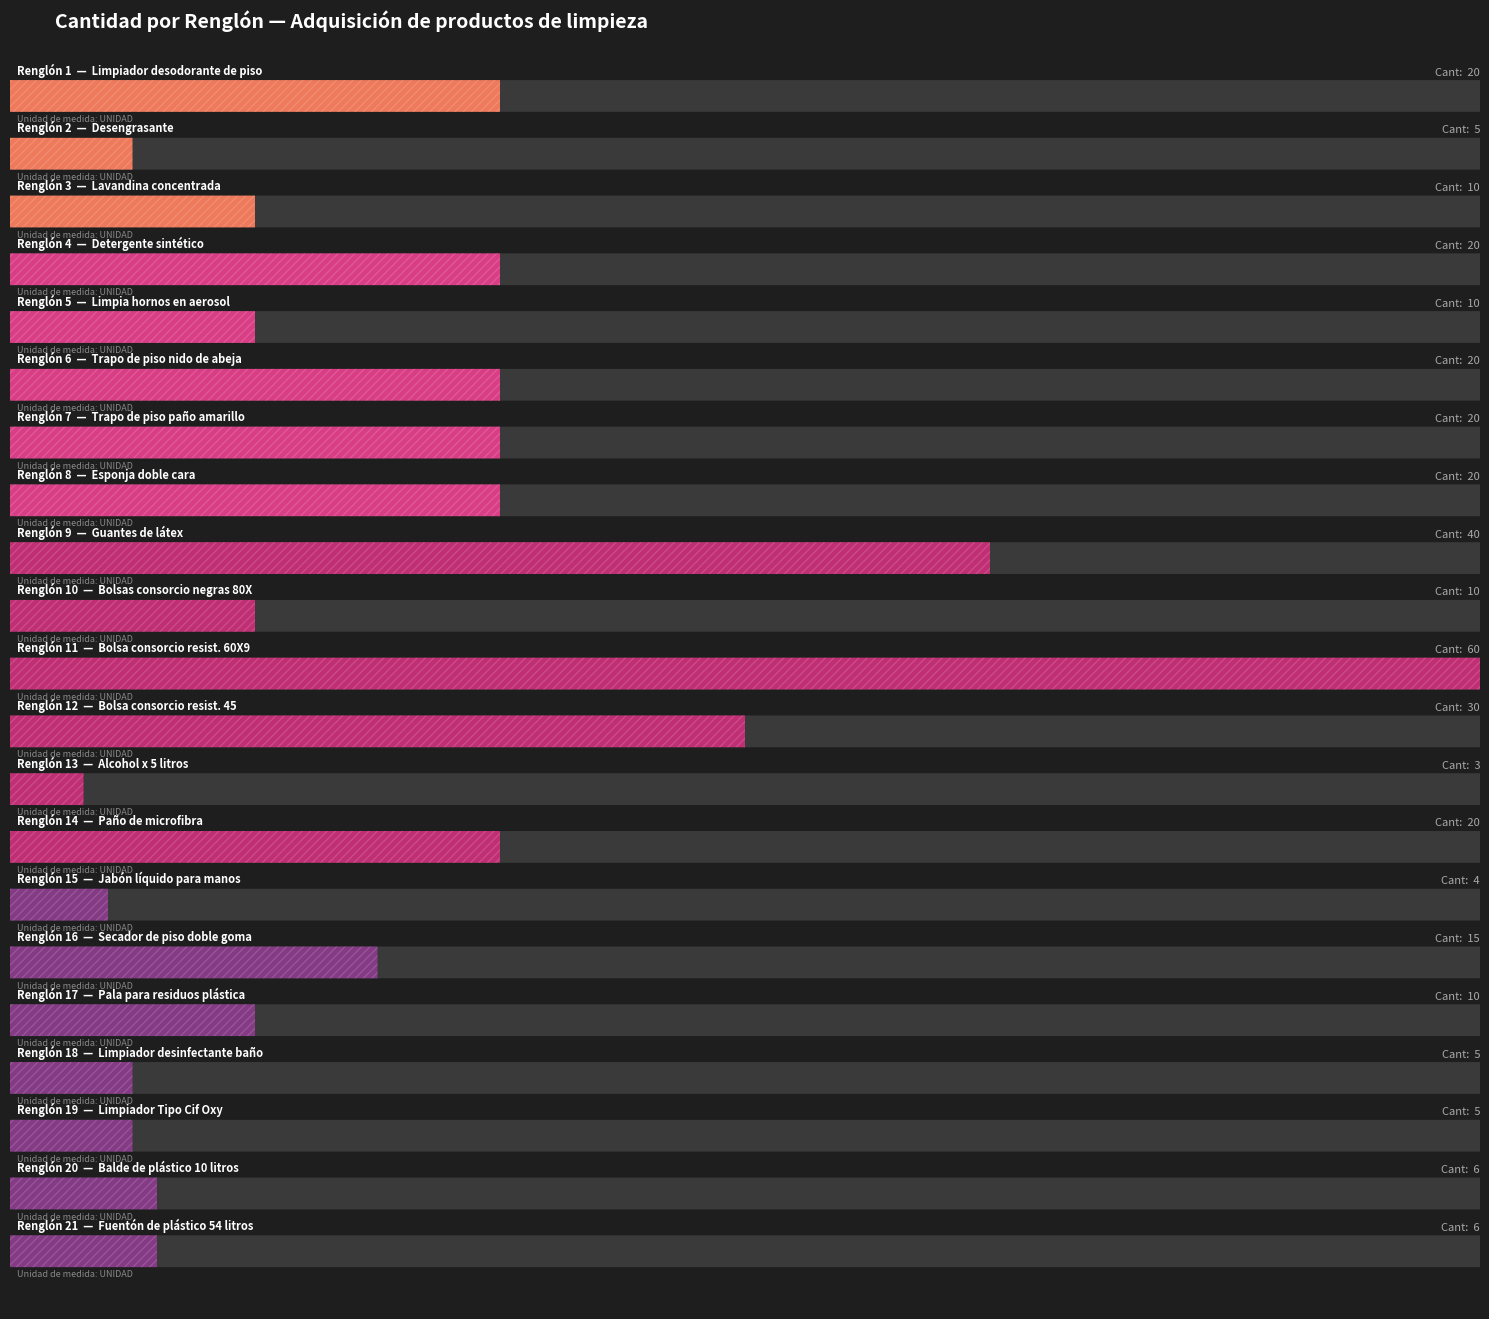

Reading left to right, transcribe all the data shown in this chart.

20	5	10	20	10	20	20	20	40	10	60	30	3	20	4	15	10	5	5	6	6